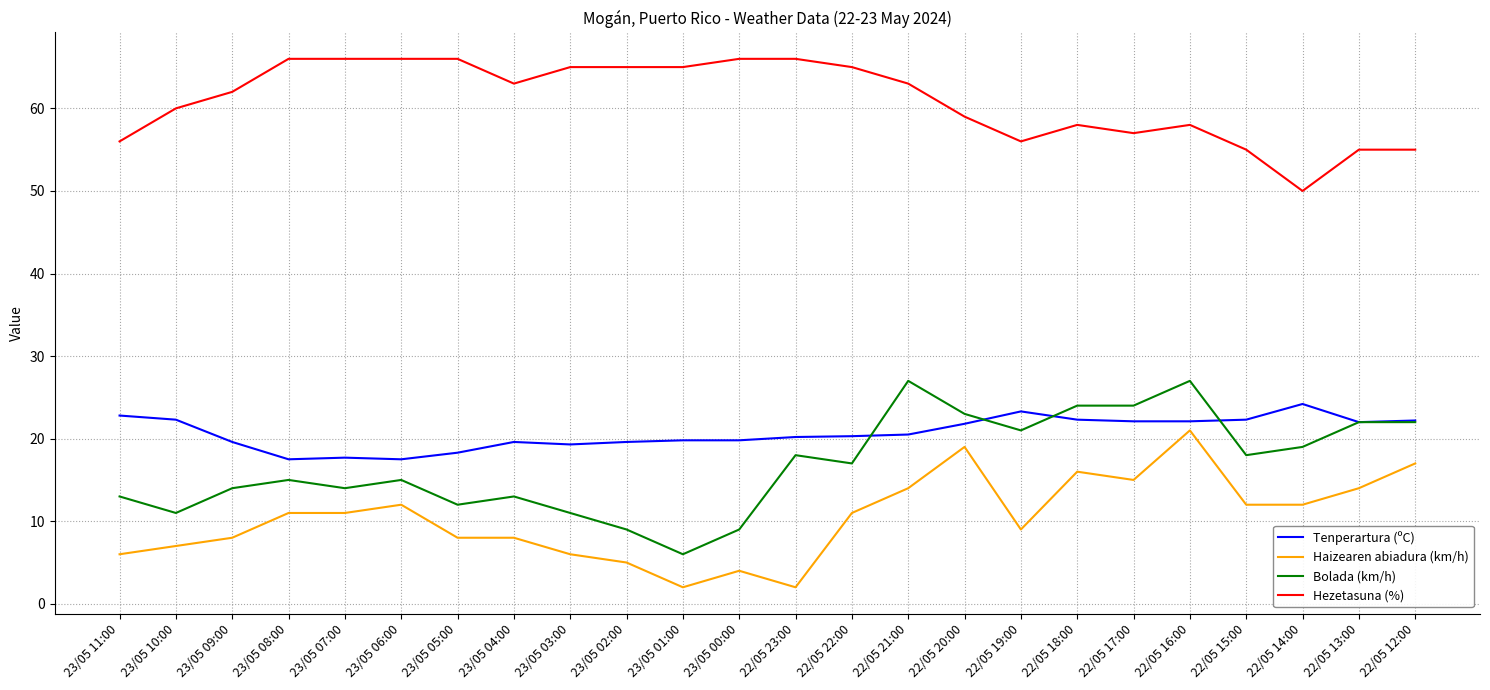

At 23/05 04:00, list the series in order from smallest to largest.

Haizearen abiadura (km/h), Bolada (km/h), Tenperartura (ºC), Hezetasuna (%)